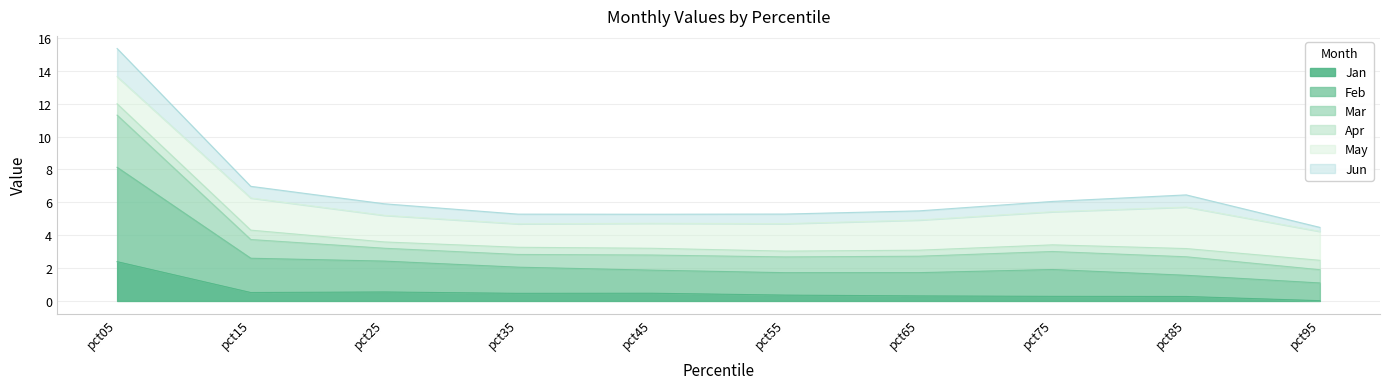

Between pct05 and pct25, which is larger?

pct05